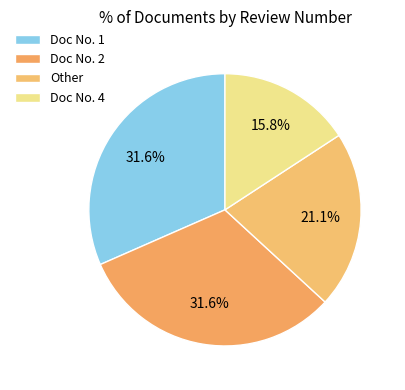

To the nearest percent, what is the average slice percentage?

25%